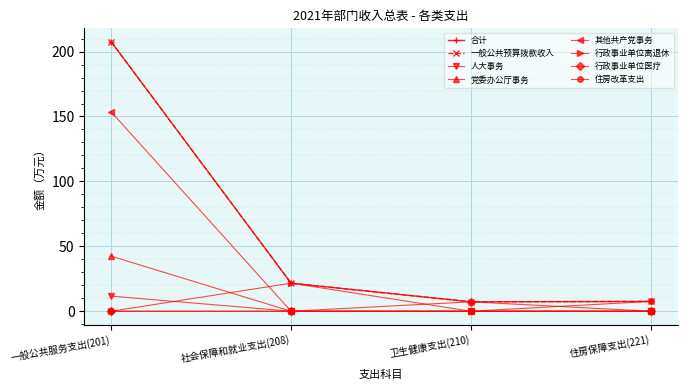

How many interior local valleys does the 一般公共预算拨款收入 series have?

1